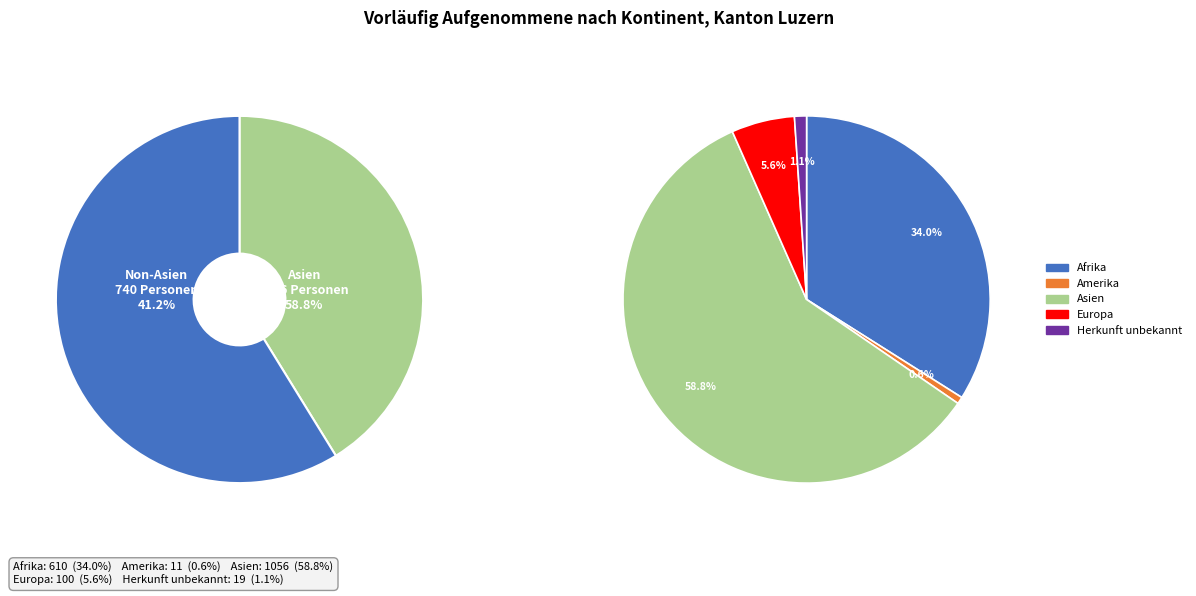

Between Herkunft unbekannt and Amerika, which is larger?

Herkunft unbekannt